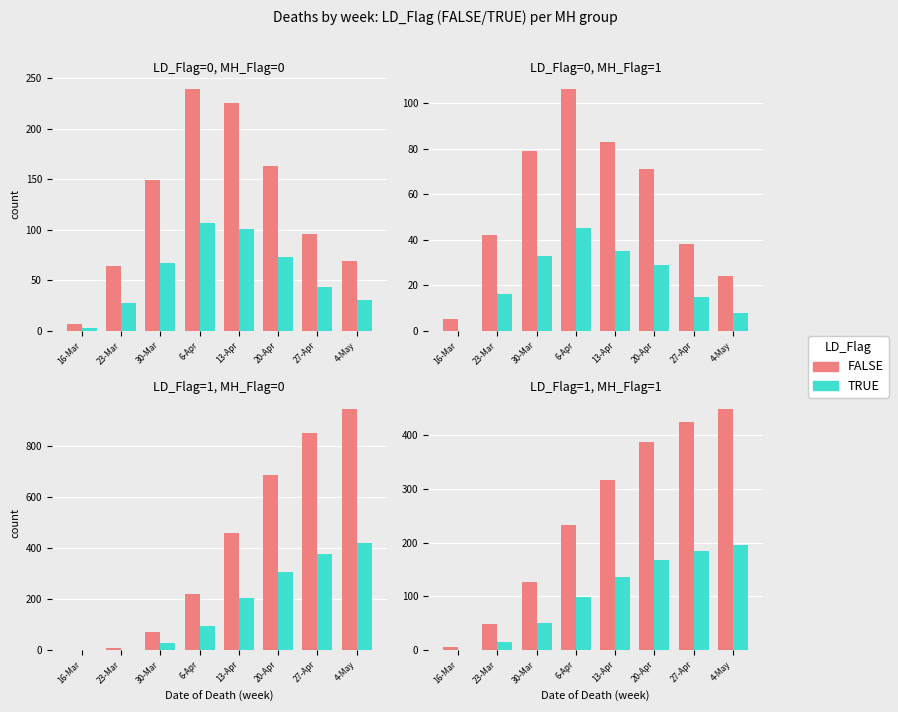

How many data points in FALSE are above 316?

3